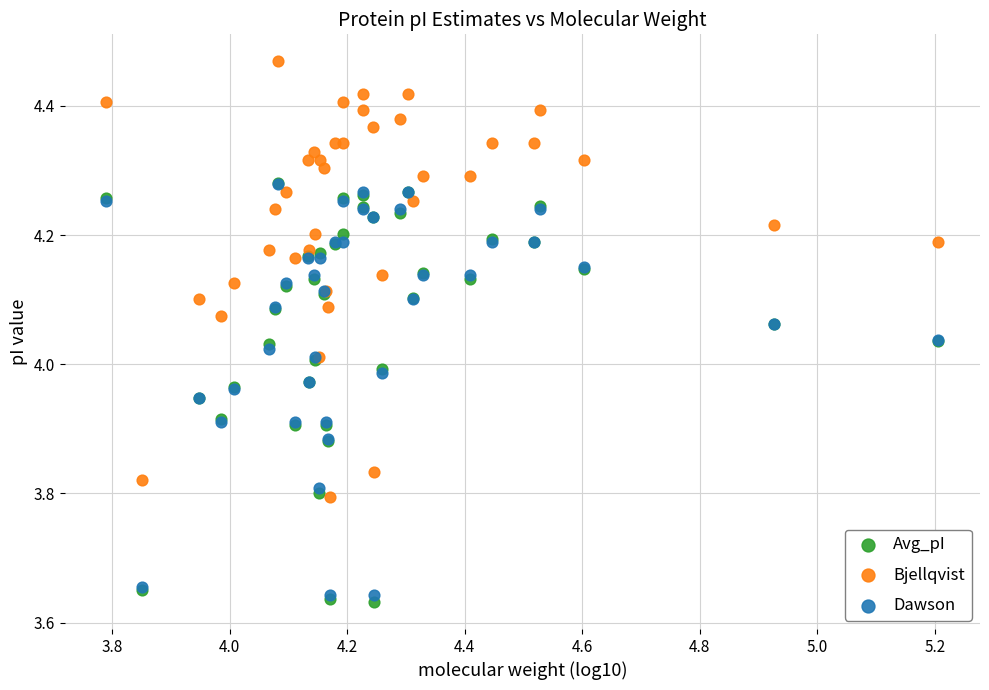

What are all the series names shown in the legend?

Avg_pI, Bjellqvist, Dawson